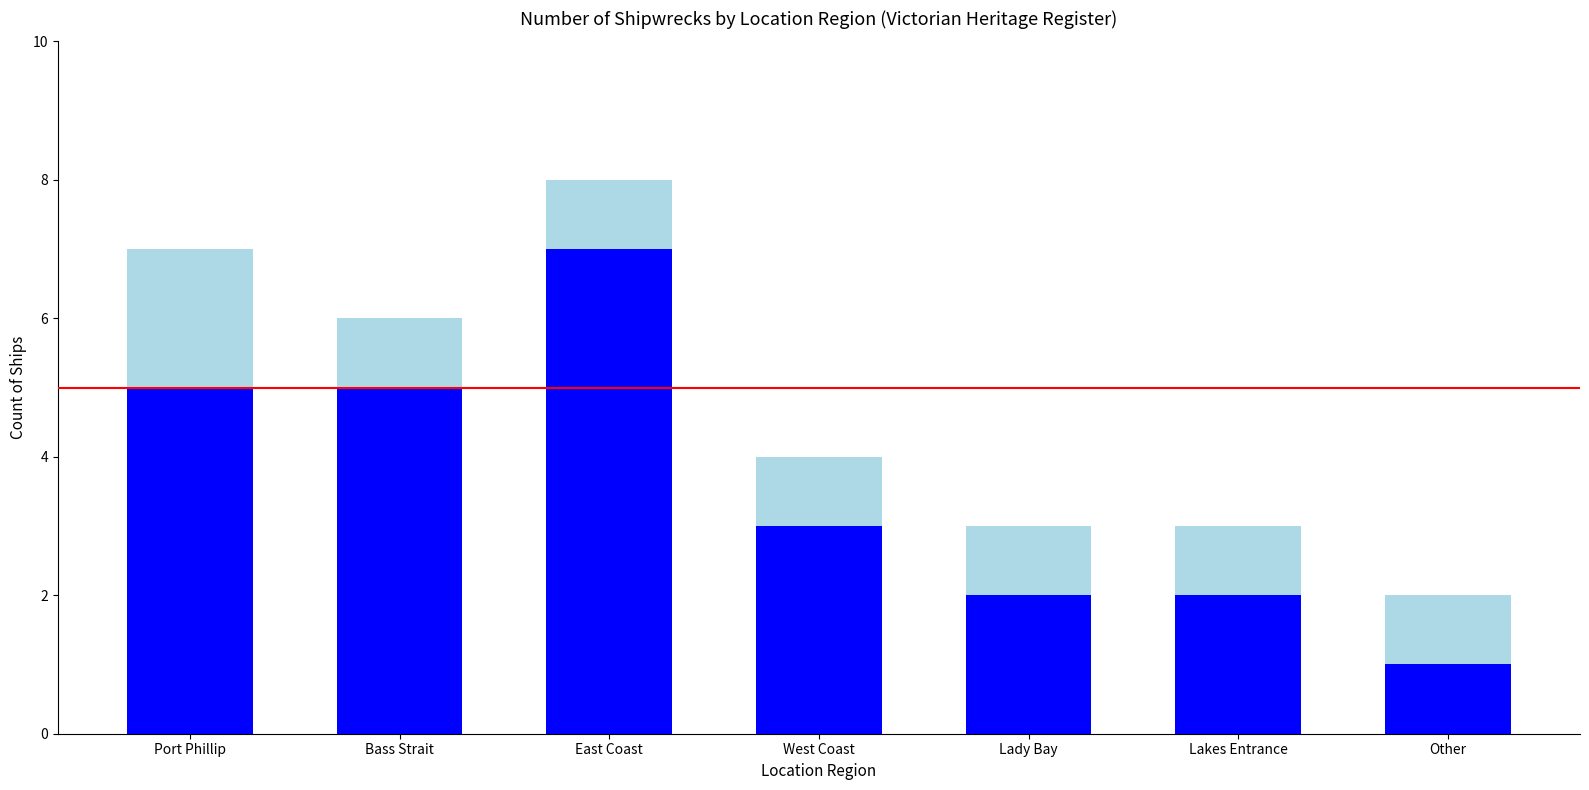

At which category is the sum across all series the highest?

East Coast